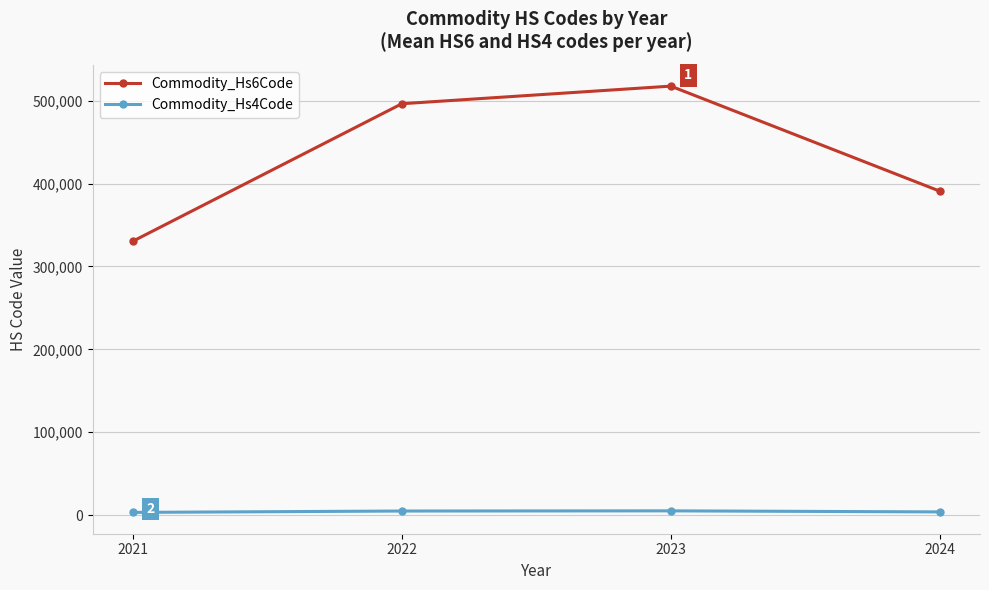

The Commodity_Hs6Code series shows 192406.7 at 2022. True or false?

False